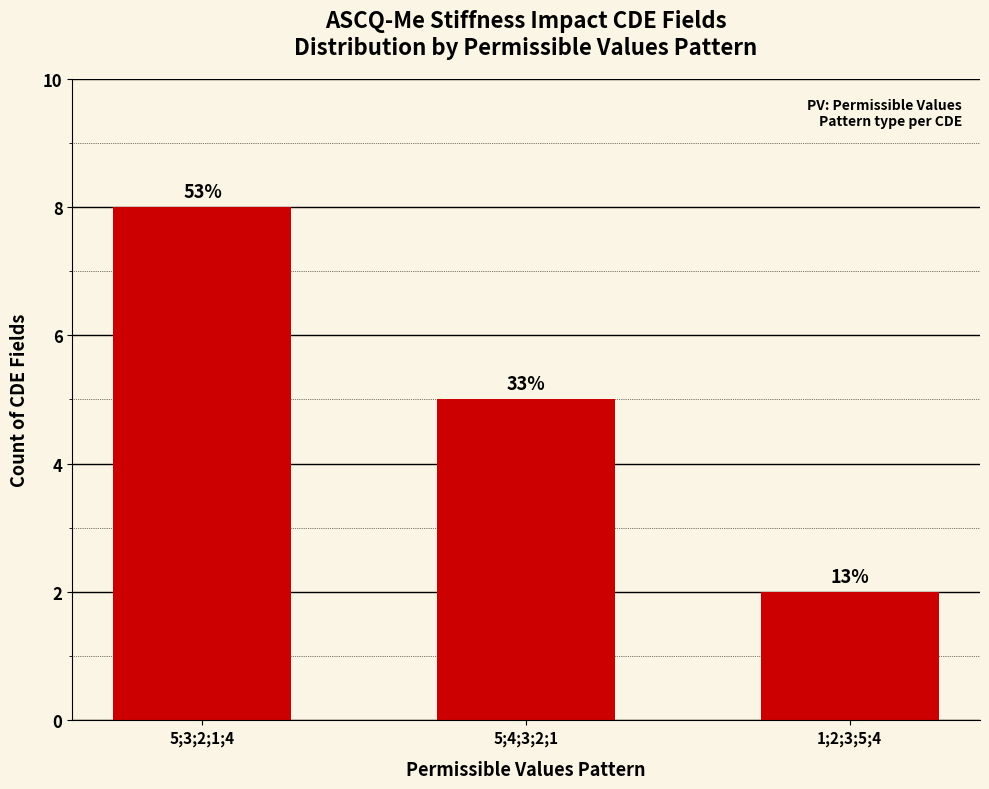

How many bars are there in total?

3